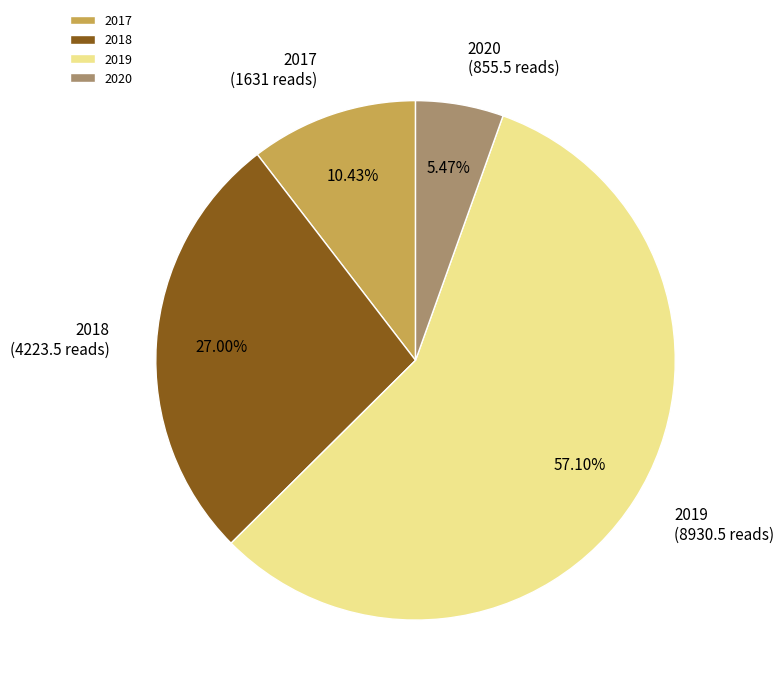

Is 2018 the majority of the pie?

No